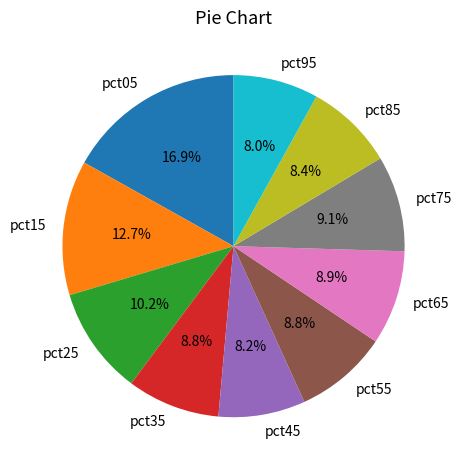

To the nearest percent, what is the difference between the largest and smallest slice percentages?

9%